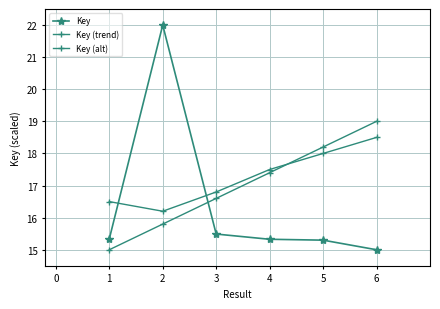

What is the value of the Key point at the 6th from the left?

15.0